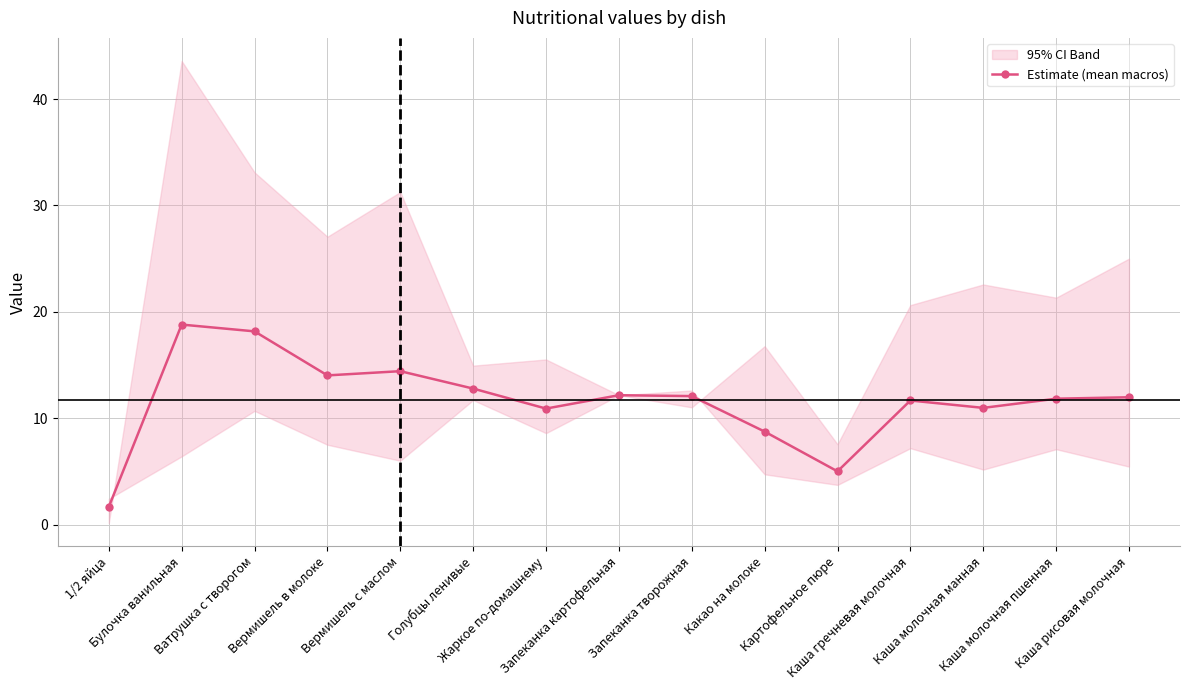

True or false: the data shows 11.8 at Каша молочная пшенная.

True